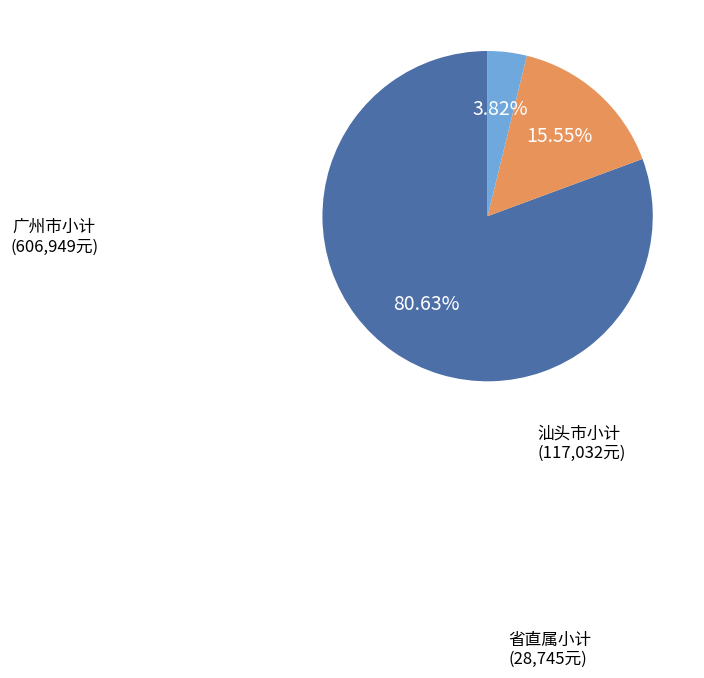

Count the number of slices in the pie.

3